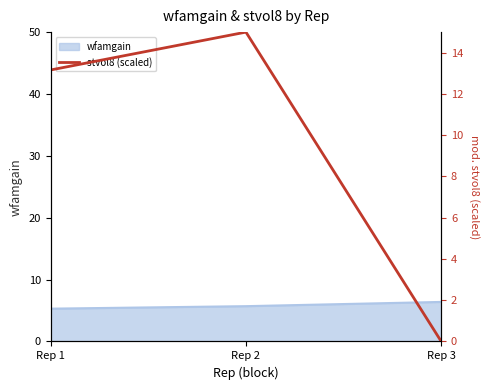

How many lines are shown in the chart?

1